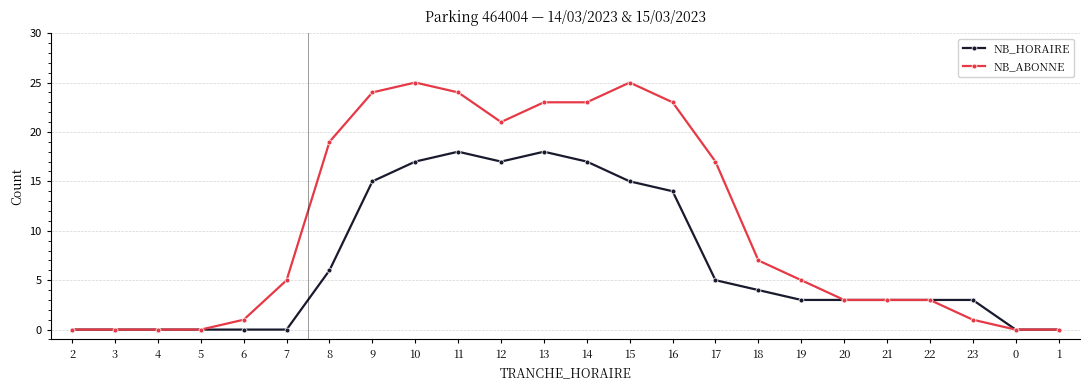

True or false: NB_HORAIRE has more than 0 points higher than both neighbors.

True